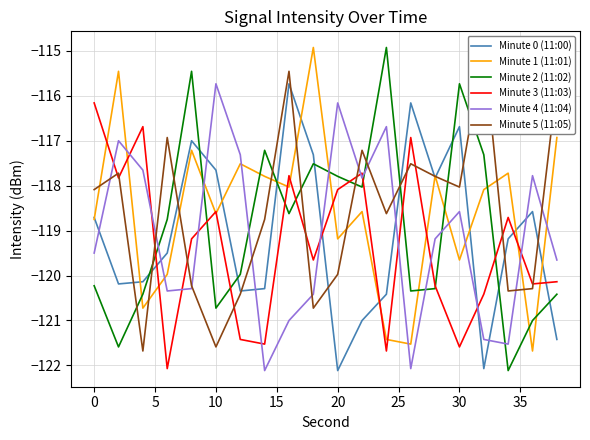

True or false: Minute 4 (11:04) and Minute 1 (11:01) cross at least once.

True